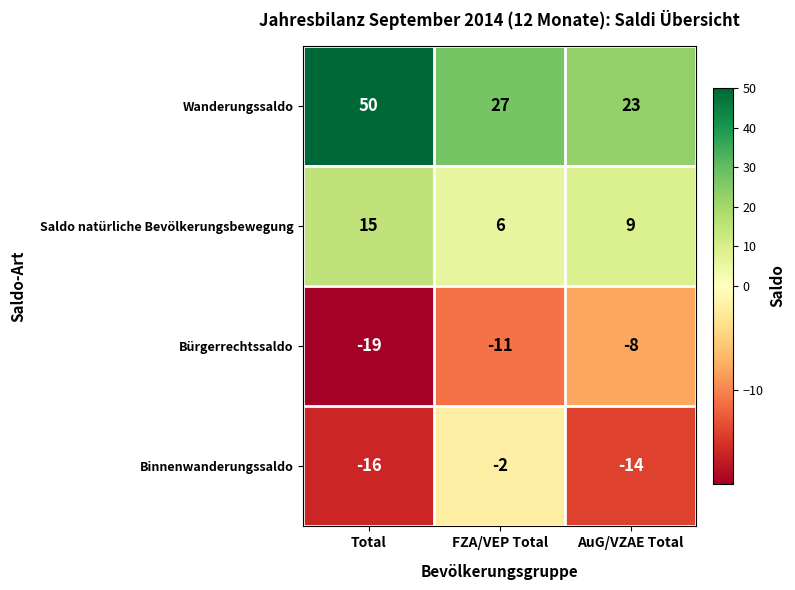

At how many categories does at least one series exceed 22?

3